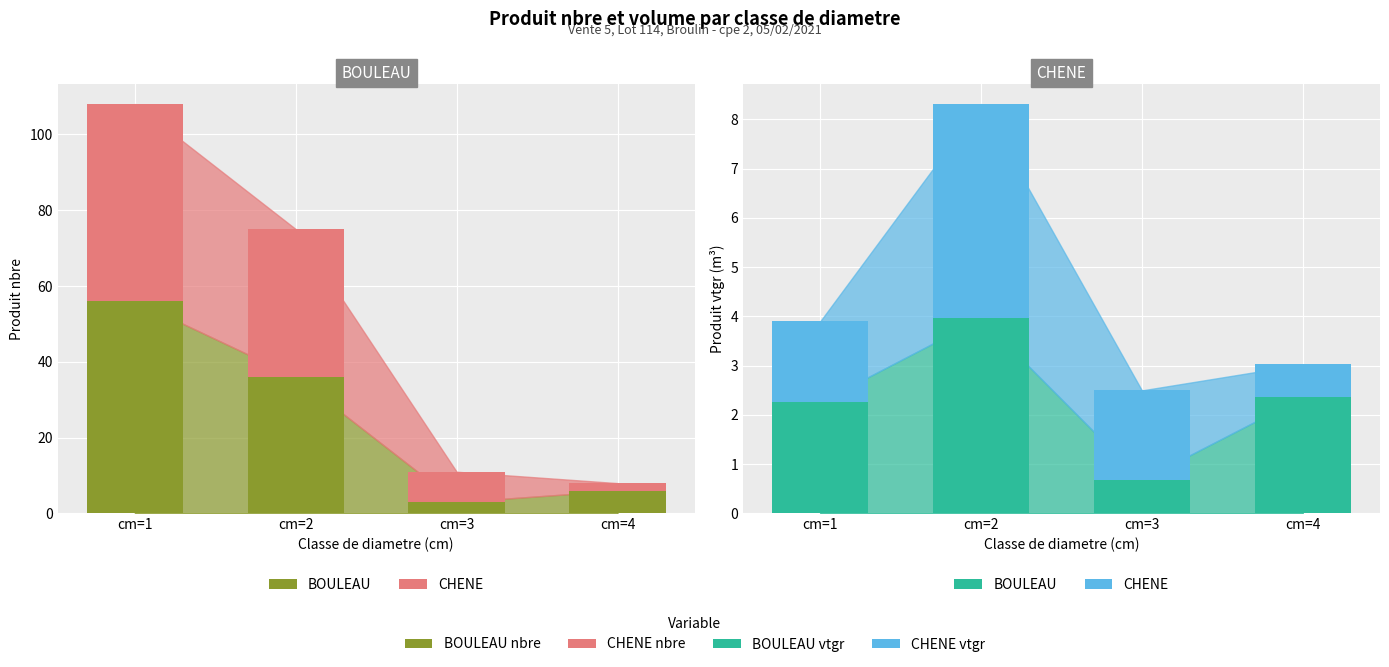

What value does the BOULEAU series have at cm=3?

0.7